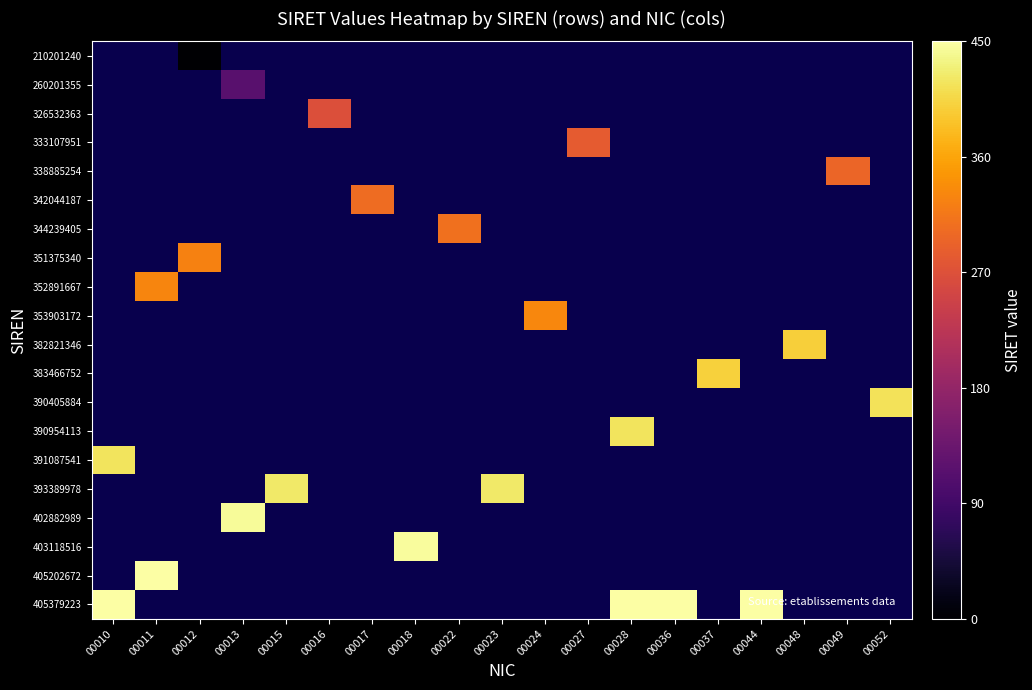

Which series has the largest range (max minus min)?

405379223